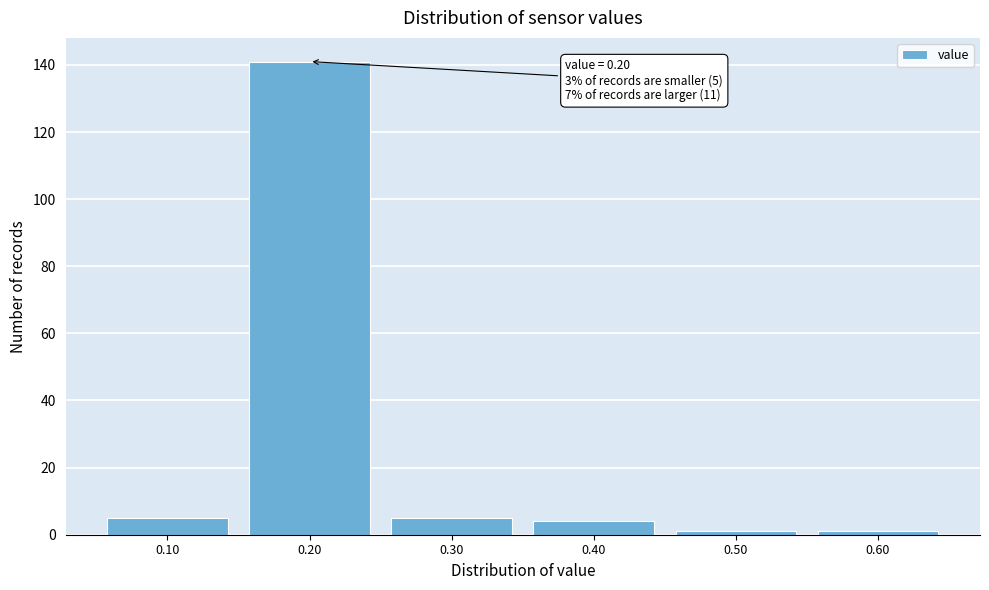

Which range on the x-axis has the tallest bar?

0.15 to 0.25